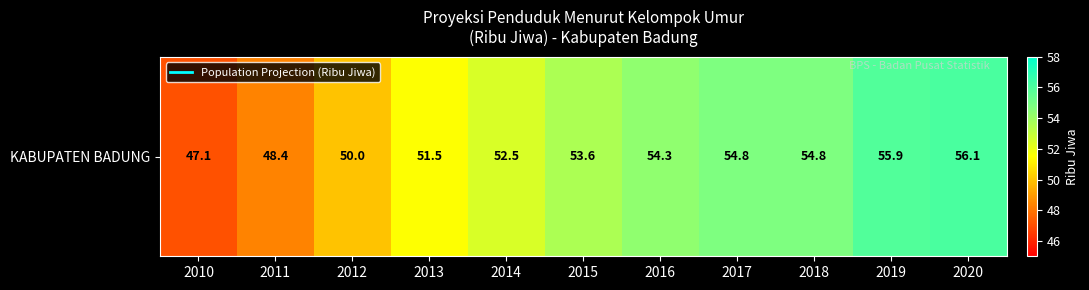

True or false: the data shows 52.5 at 2014.

True